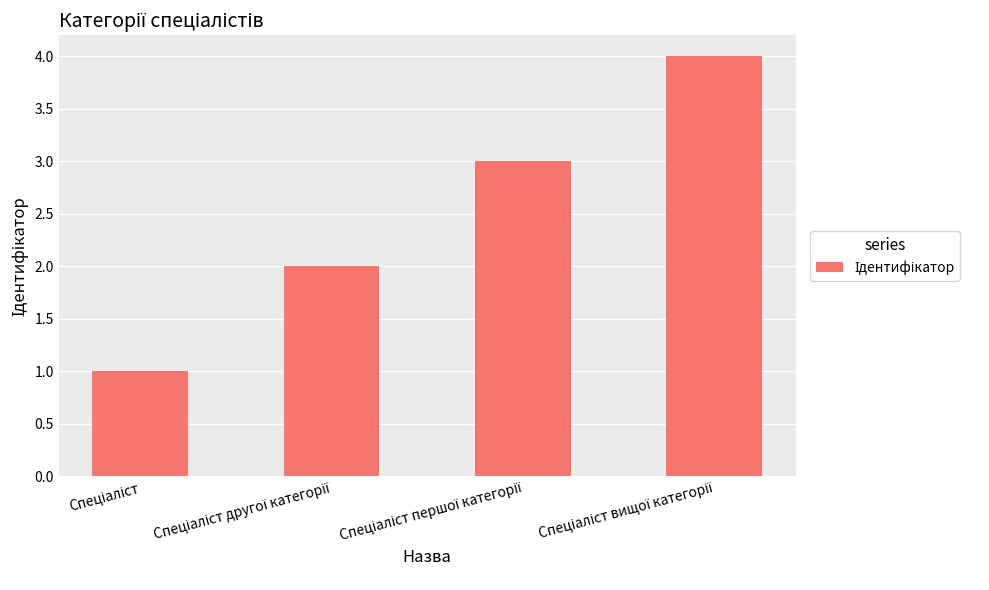

What is the maximum value shown in the chart?

4